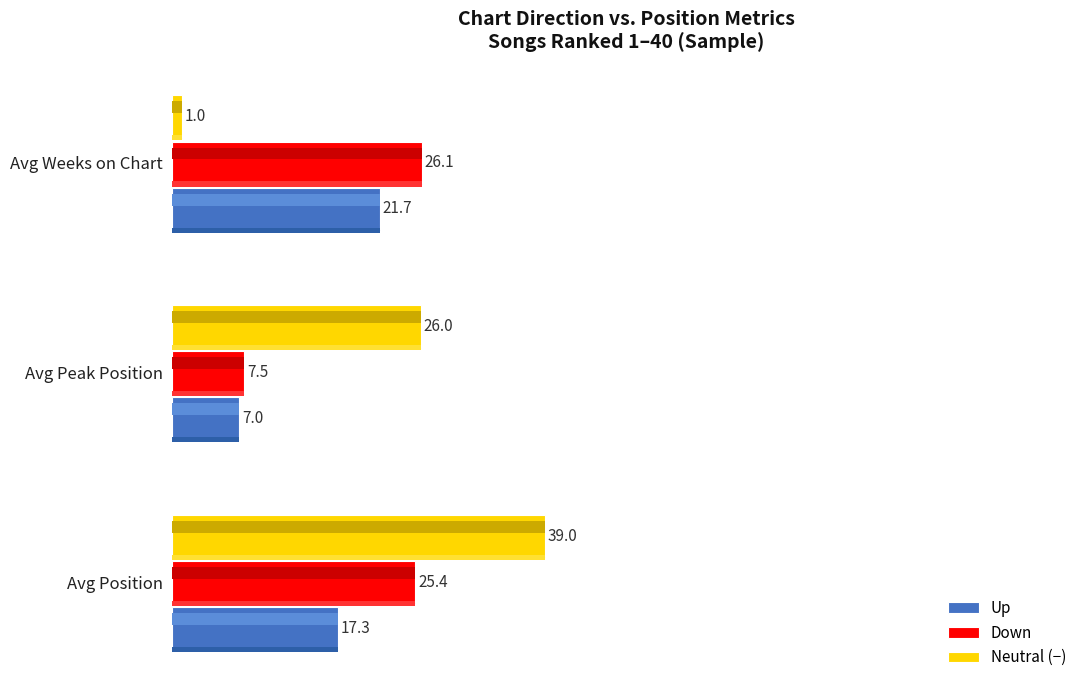

How many data points in Down are less than 25?

1